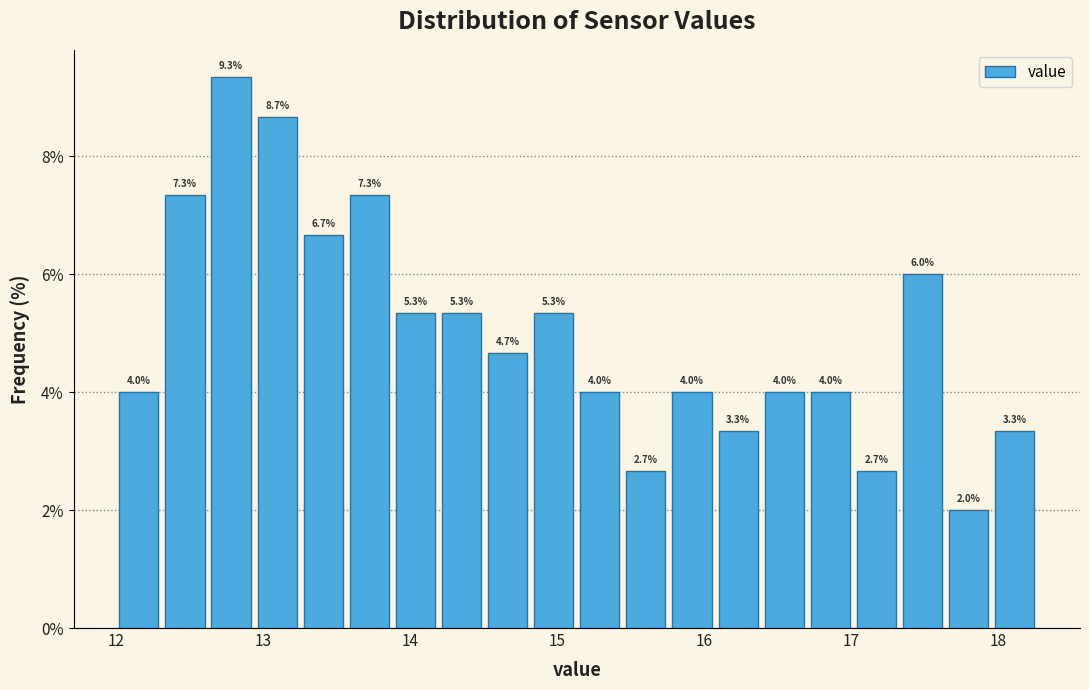

Around what value on the x-axis is the tallest bar? Give the approximate position of its centre, as read against the axis.

12.8